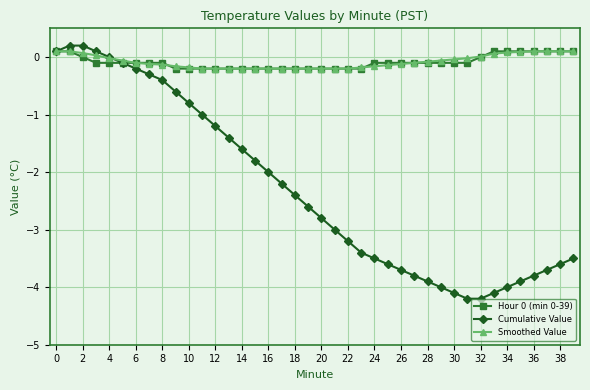

What is the value of the Smoothed Value point at the 25th from the left?

-0.2